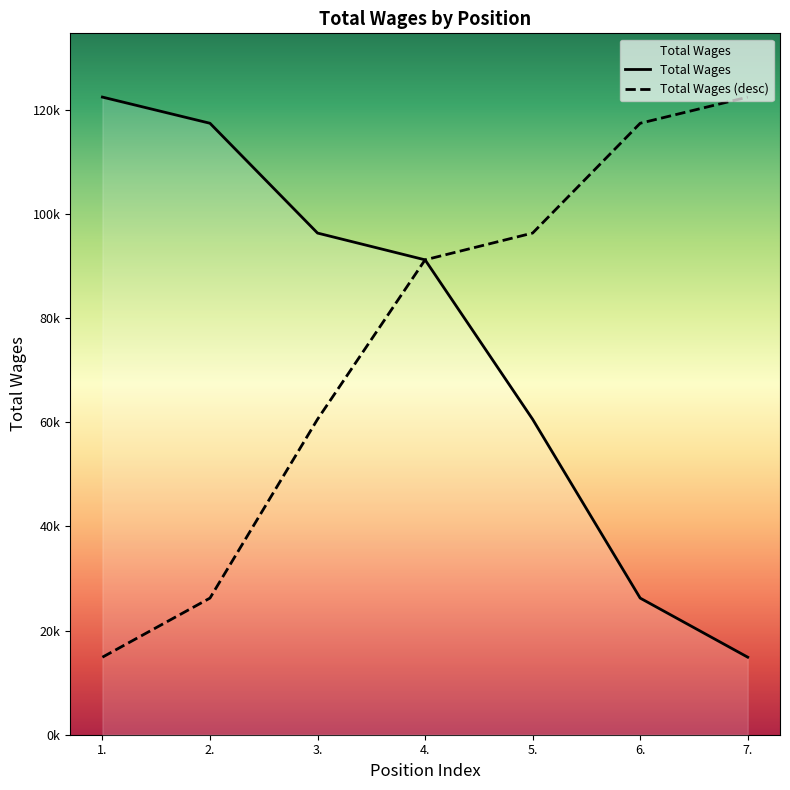

Which has a higher value, 1. or 5.?

1.